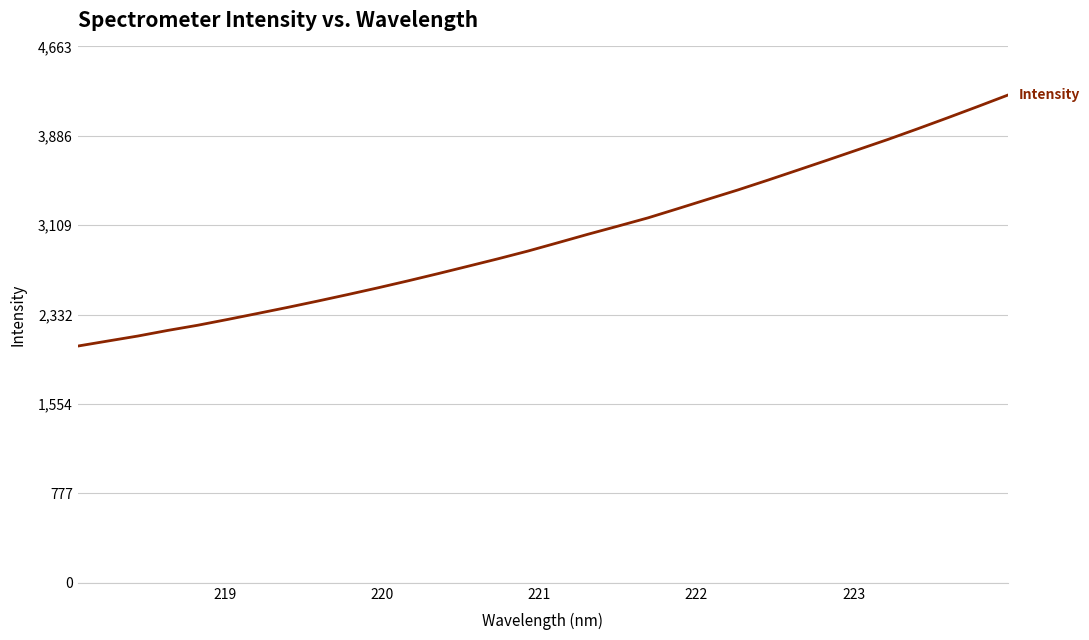

What is the difference between the maximum and minimum values?

2181.3